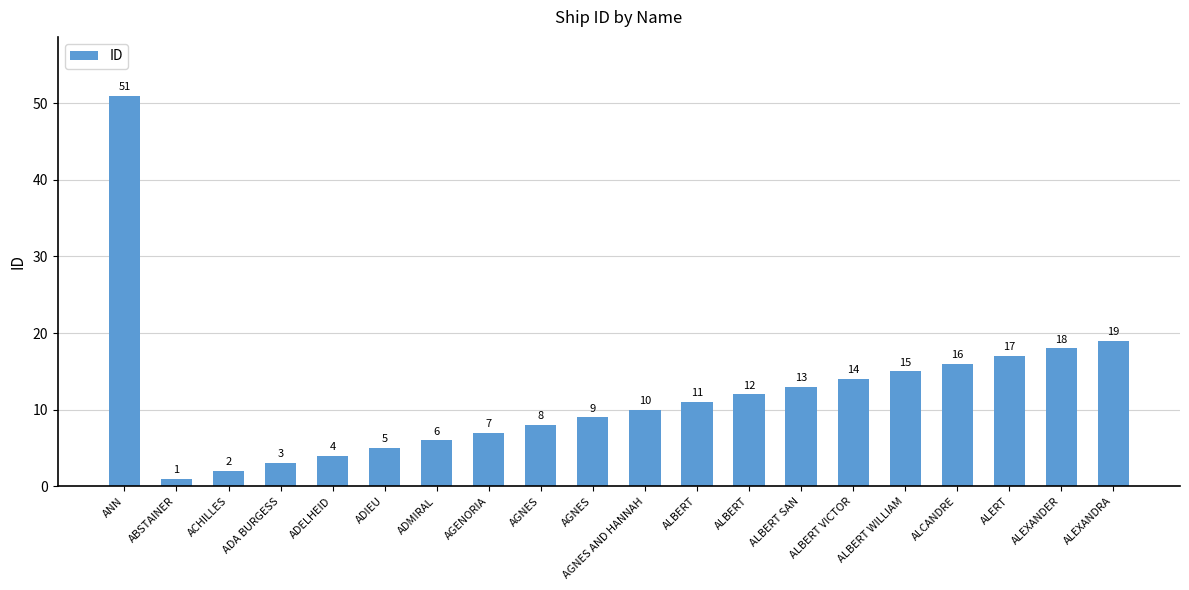

Which label corresponds to the largest value in the chart?

ANN